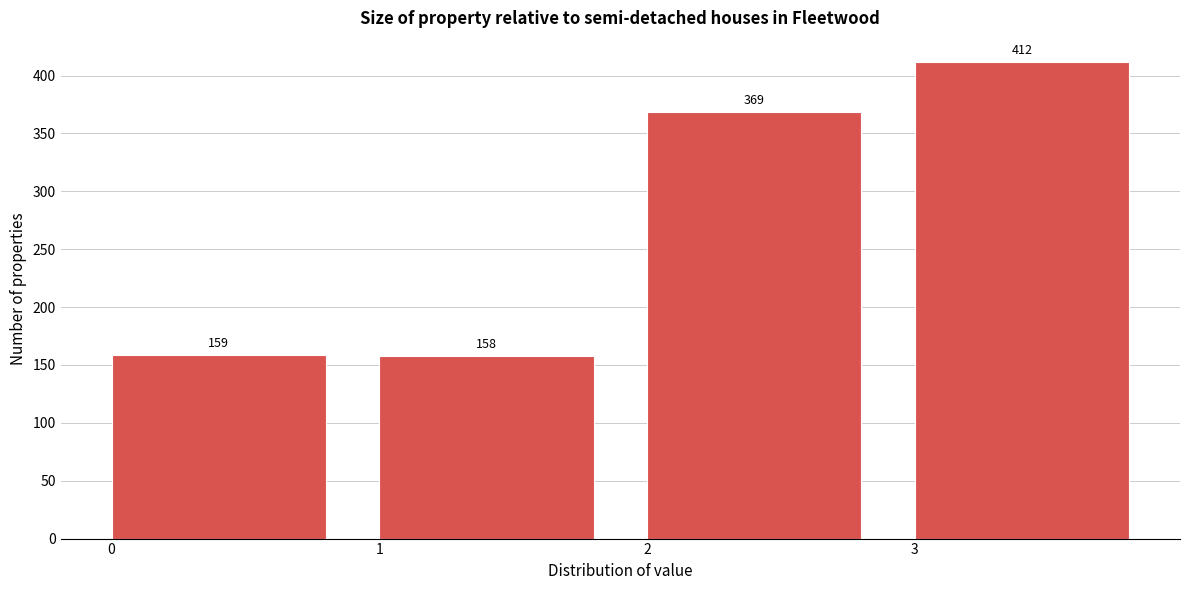

What is the height of the bar covering 2 to 3 on the x-axis?

369